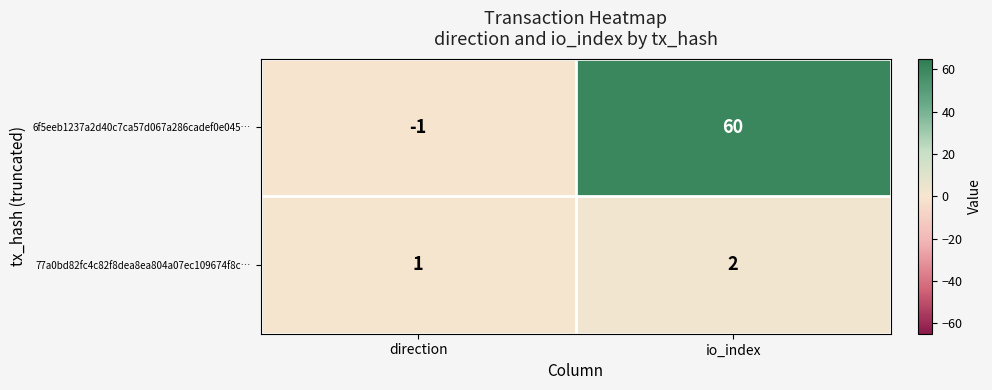

What is the minimum value shown in the chart?

-1